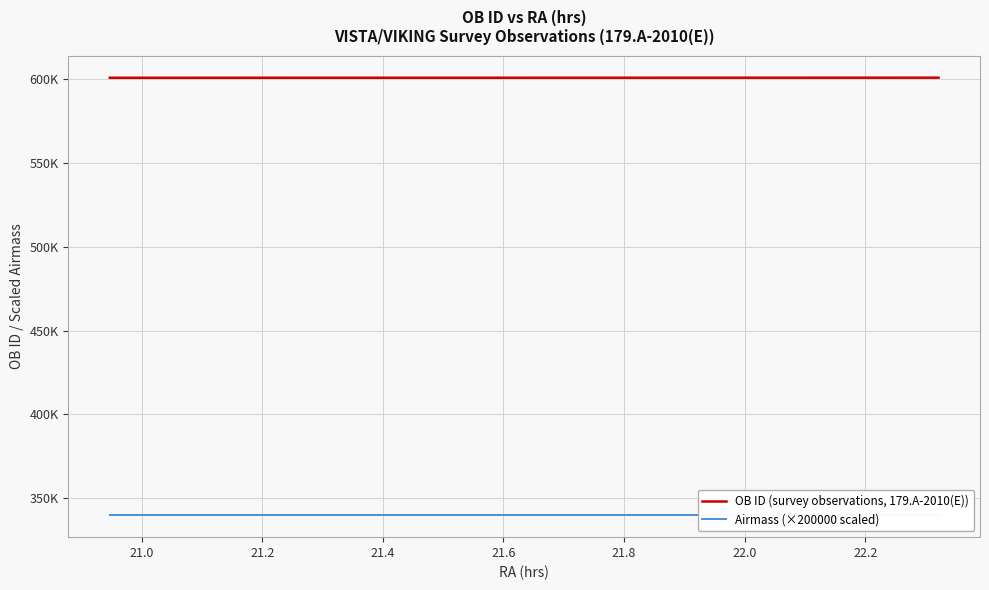

What is the approximate value of OB ID (survey observations, 179.A-2010(E)) at 22.0, to the nearest 10?

600490